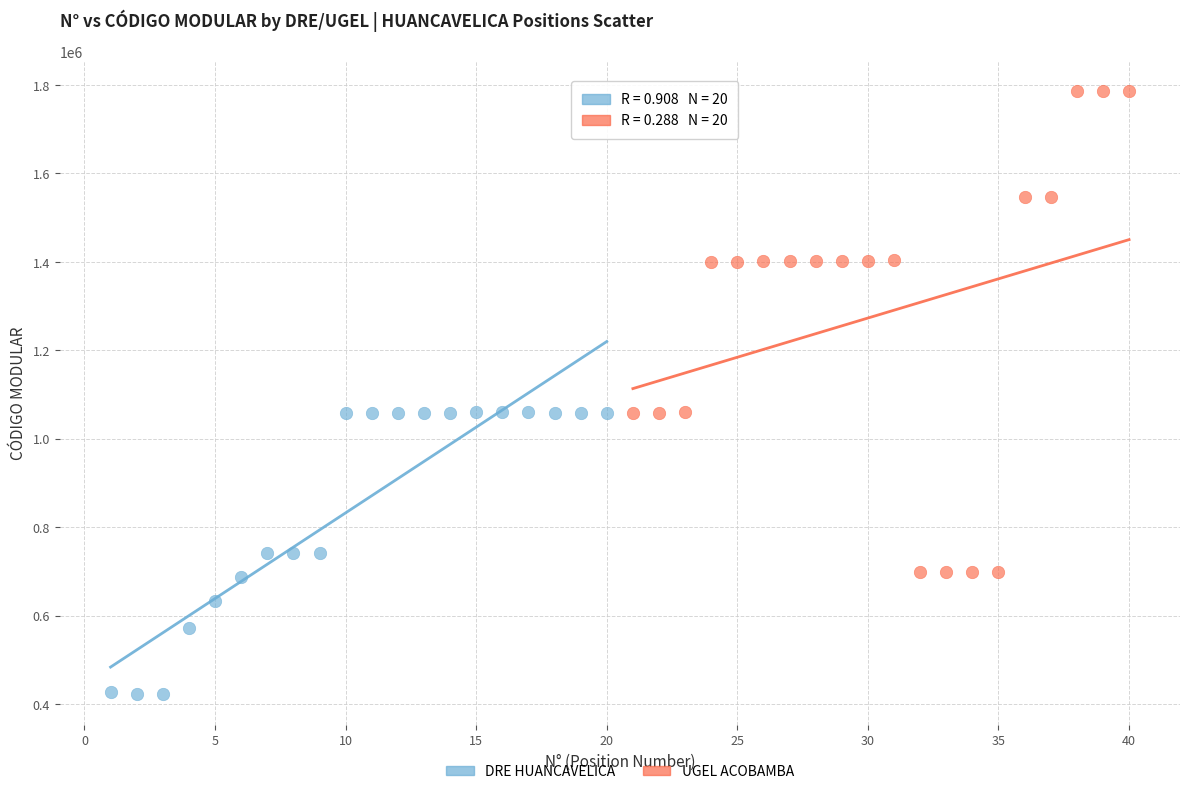

Which series has the largest Y range (max minus min)?

UGEL ACOBAMBA